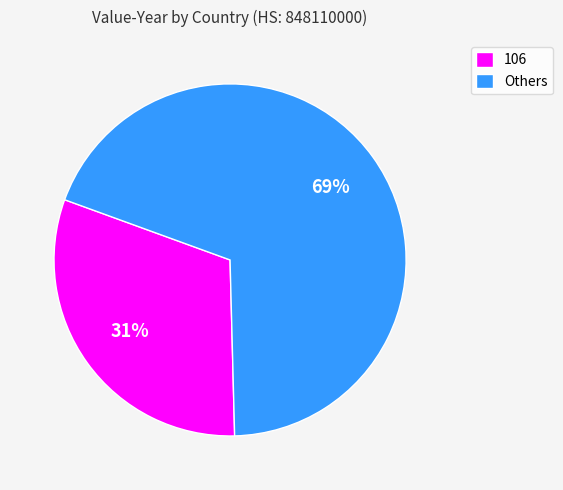

To the nearest percent, what percentage of the pie is 106?

31%